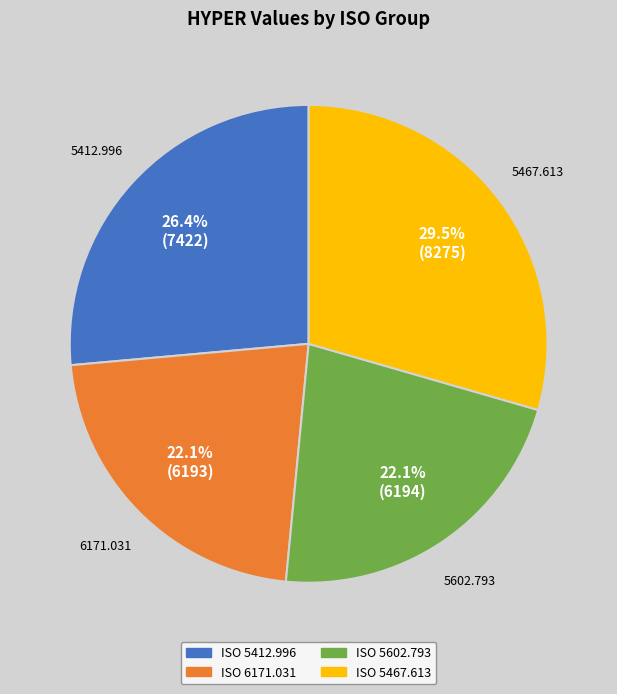

Is ISO 5602.793 the majority of the pie?

No